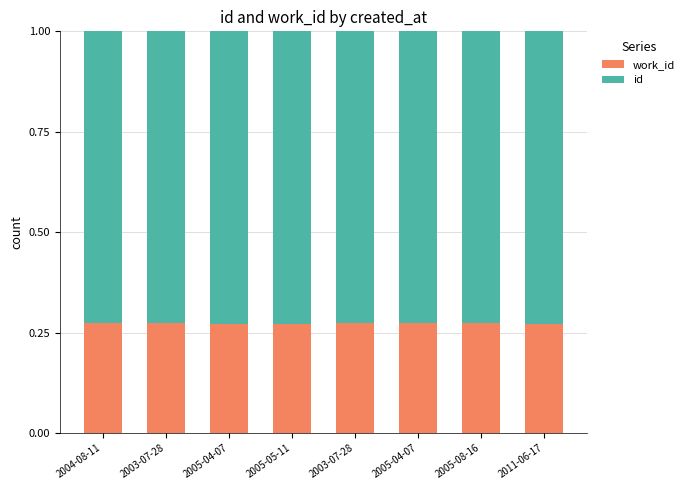

Which series changed the most between 2004-08-11 and 2003-07-28?

work_id